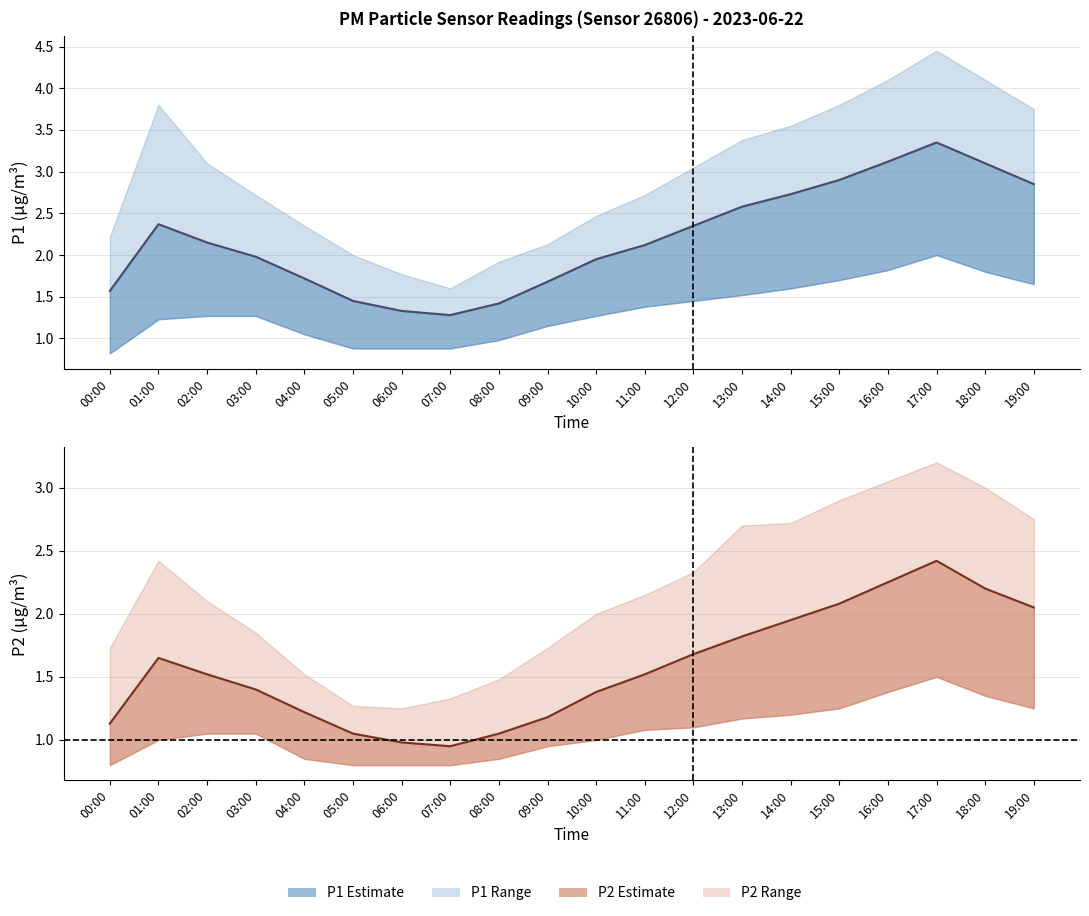

At which category does P2 Estimate reach its first local peak?

01:00